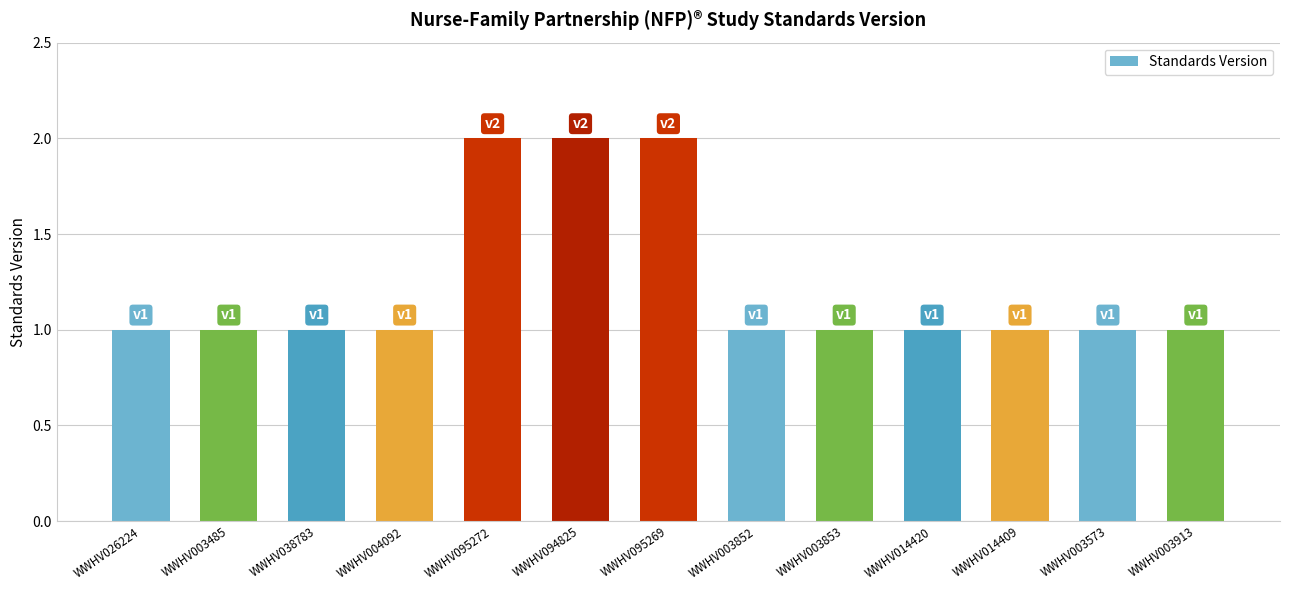

Does the chart contain any negative values?

No